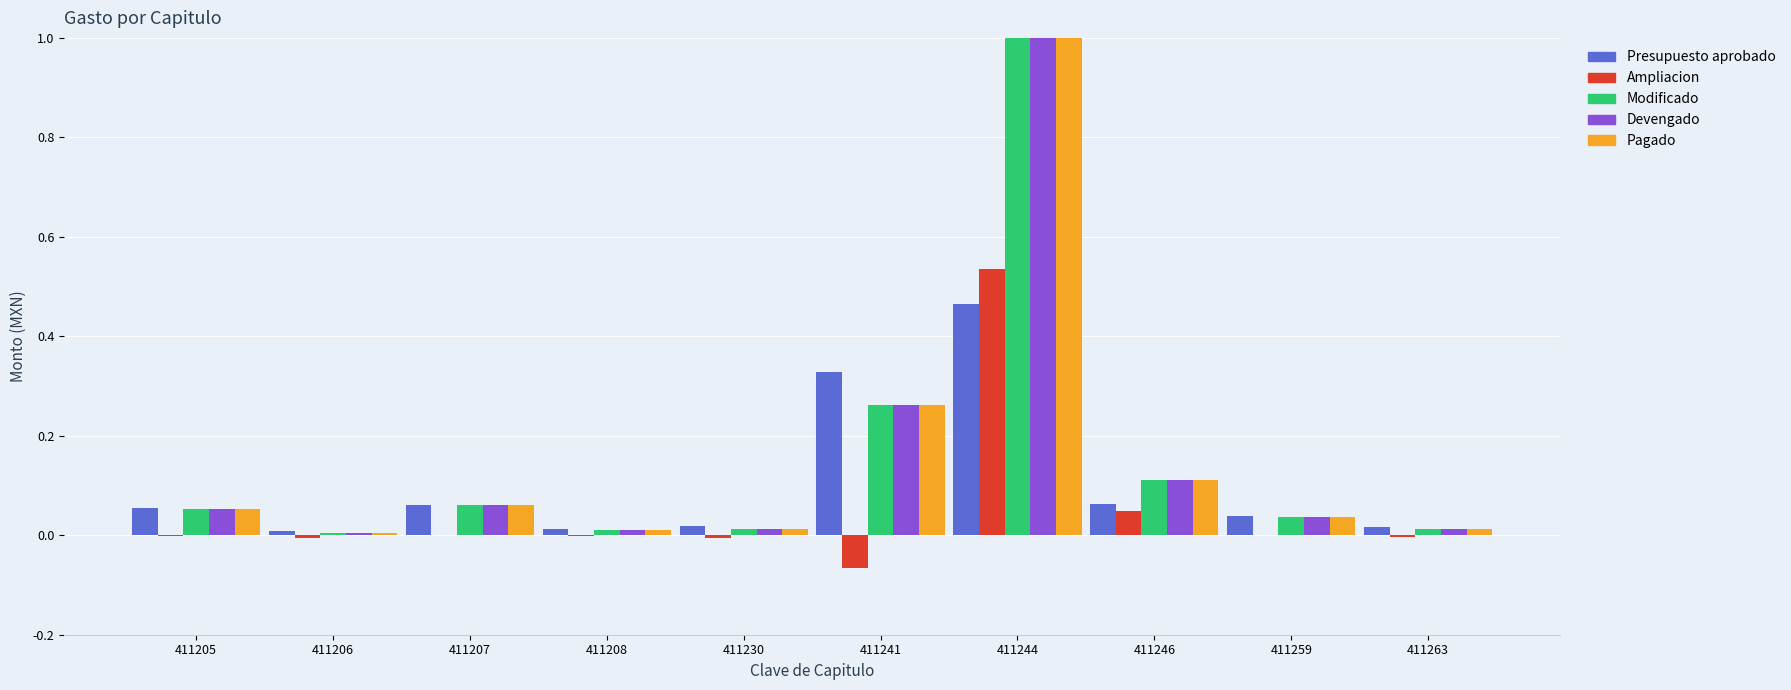

True or false: Presupuesto aprobado has a value of 0.1 at 411259.

False